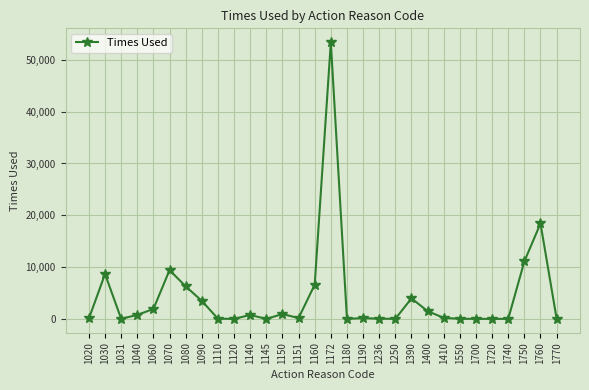

Which has a higher value, 1250 or 1750?

1750